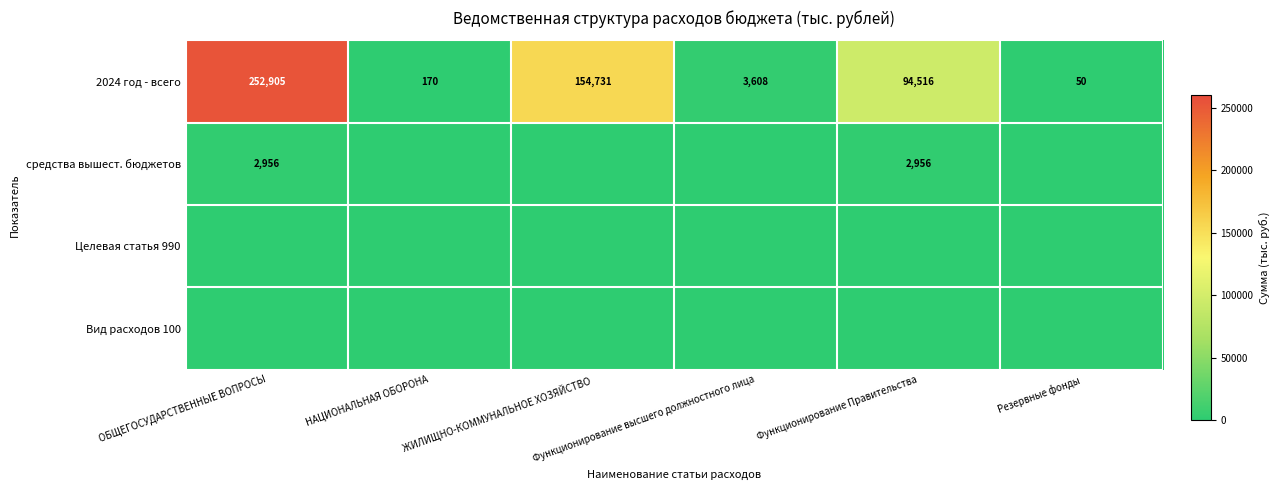

What is the sum of all 2024 год - всего values?

505980